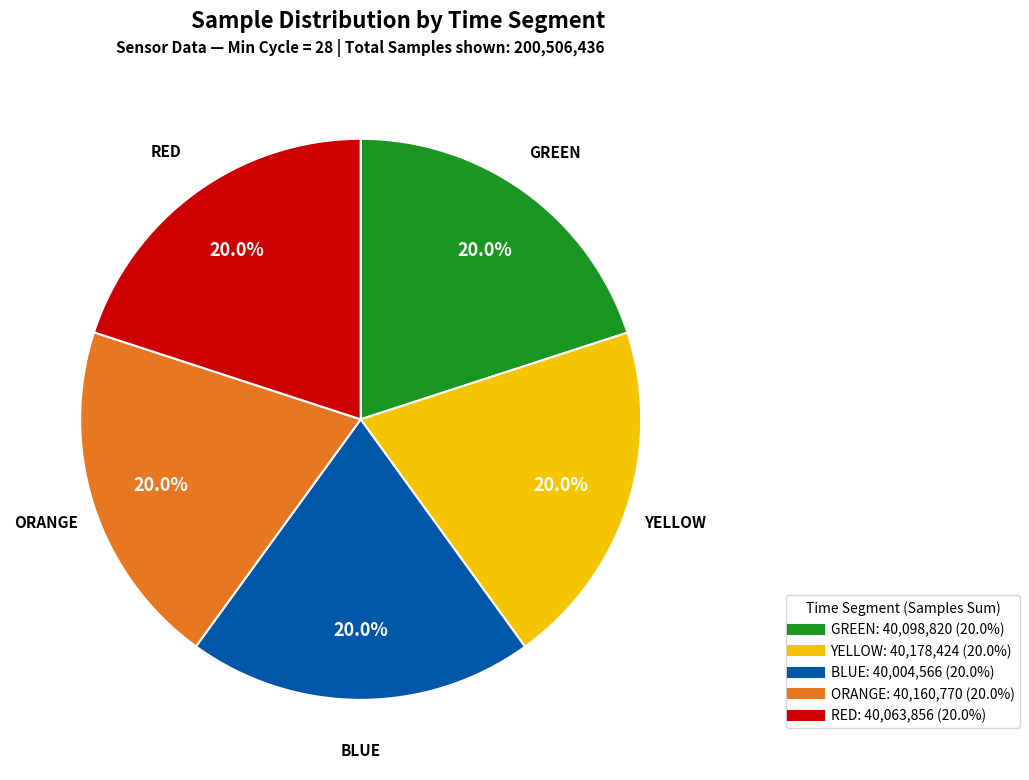

Does any single category account for the majority?

No